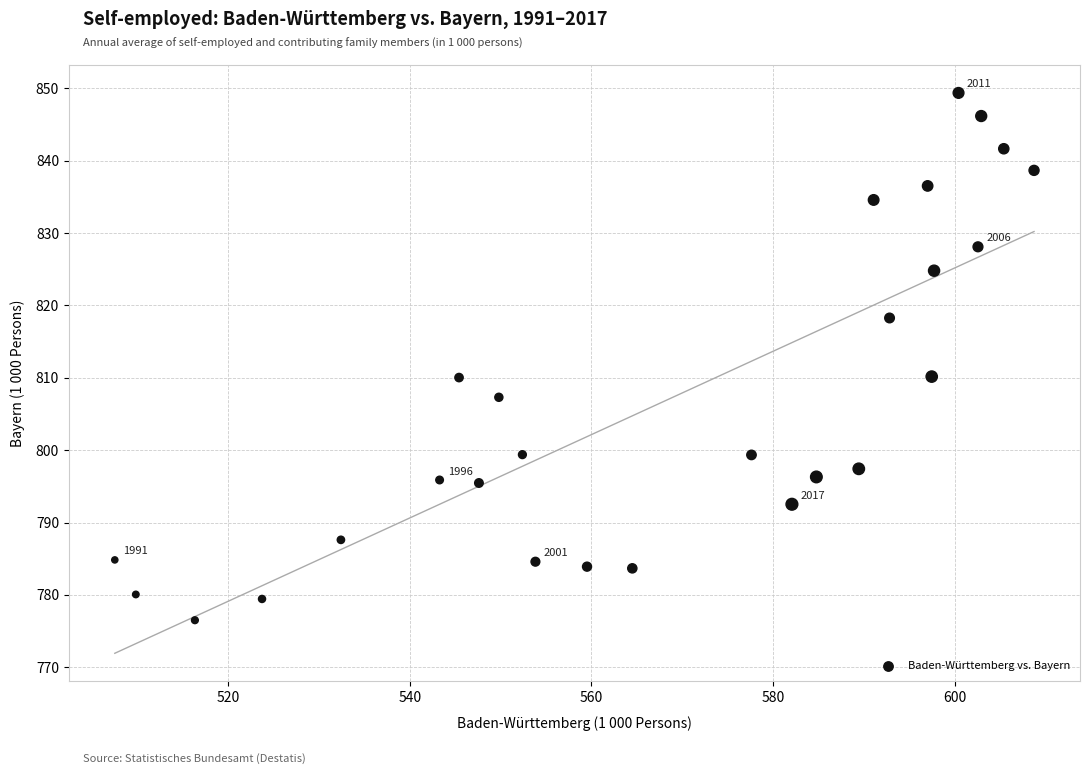

What is the range of Y values (max minus min)?

72.9